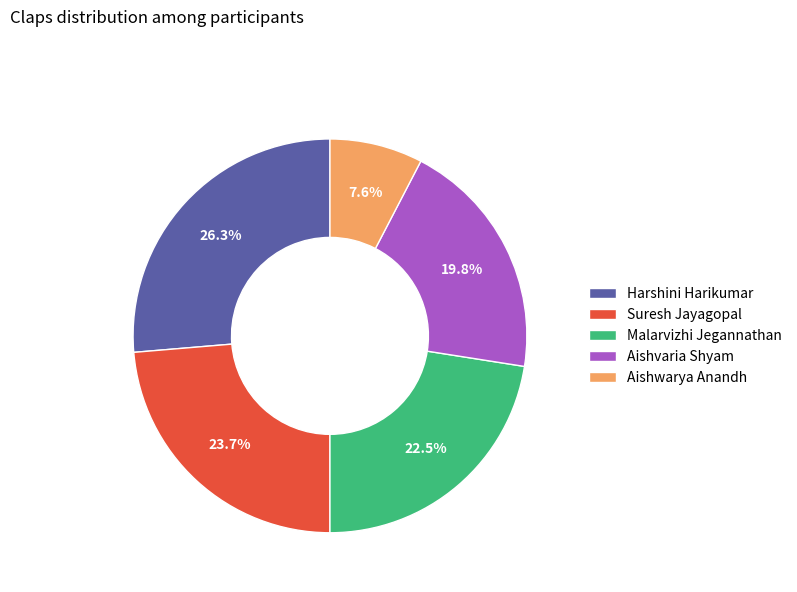

Approximately how many times larger is the value at Aishwarya Anandh compared to Malarvizhi Jegannathan?

0.3